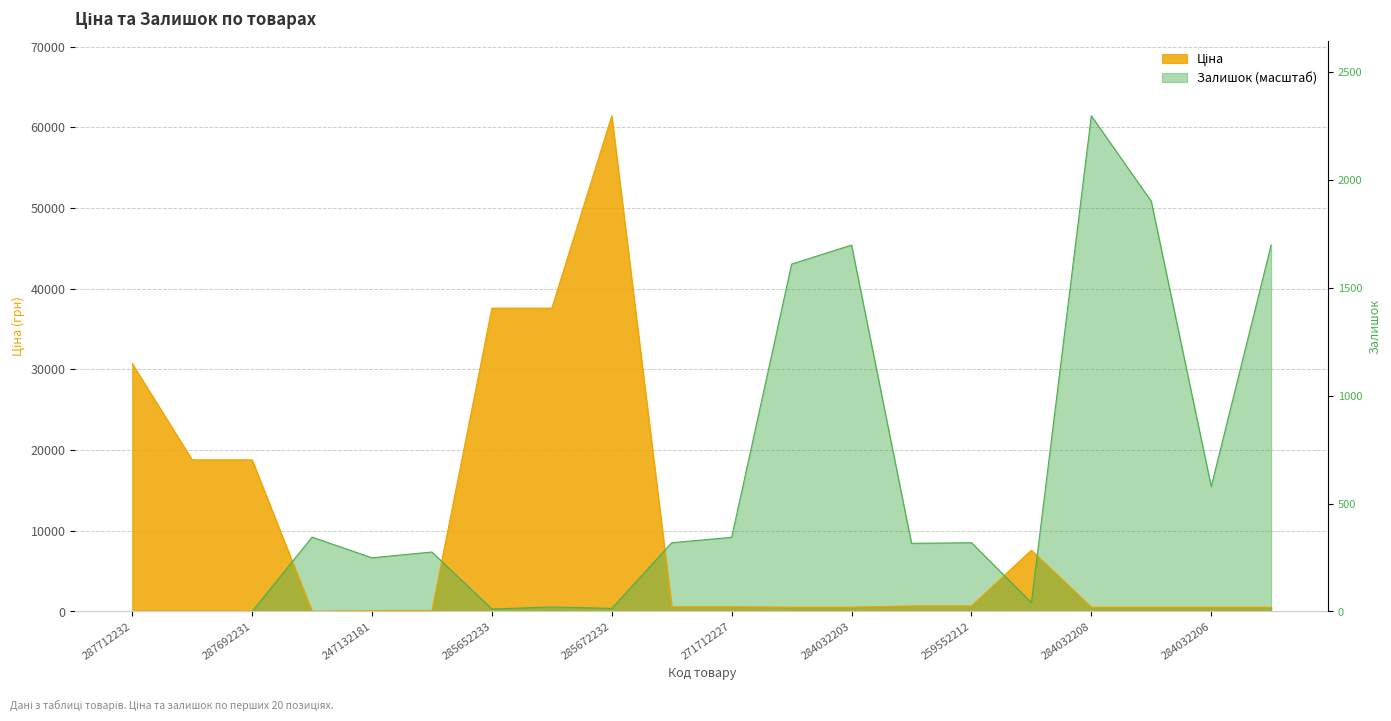

At which label does Ціна reach its peak?

285672232